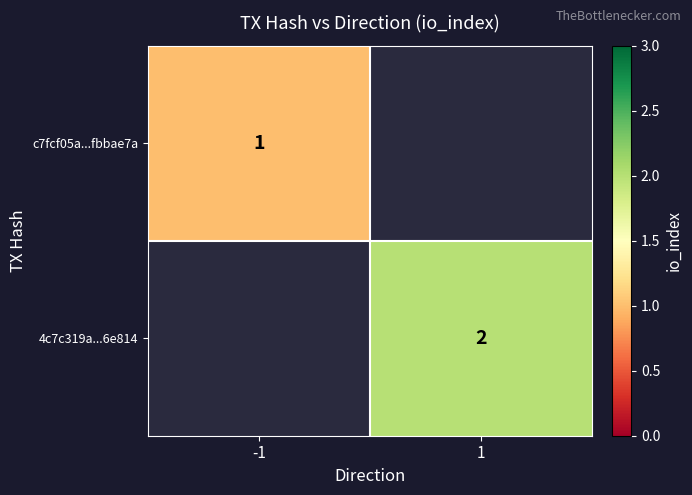

Is the value of c7fcf05a...fbbae7a at -1 greater than the value of 4c7c319a...6e814 at 1?

No